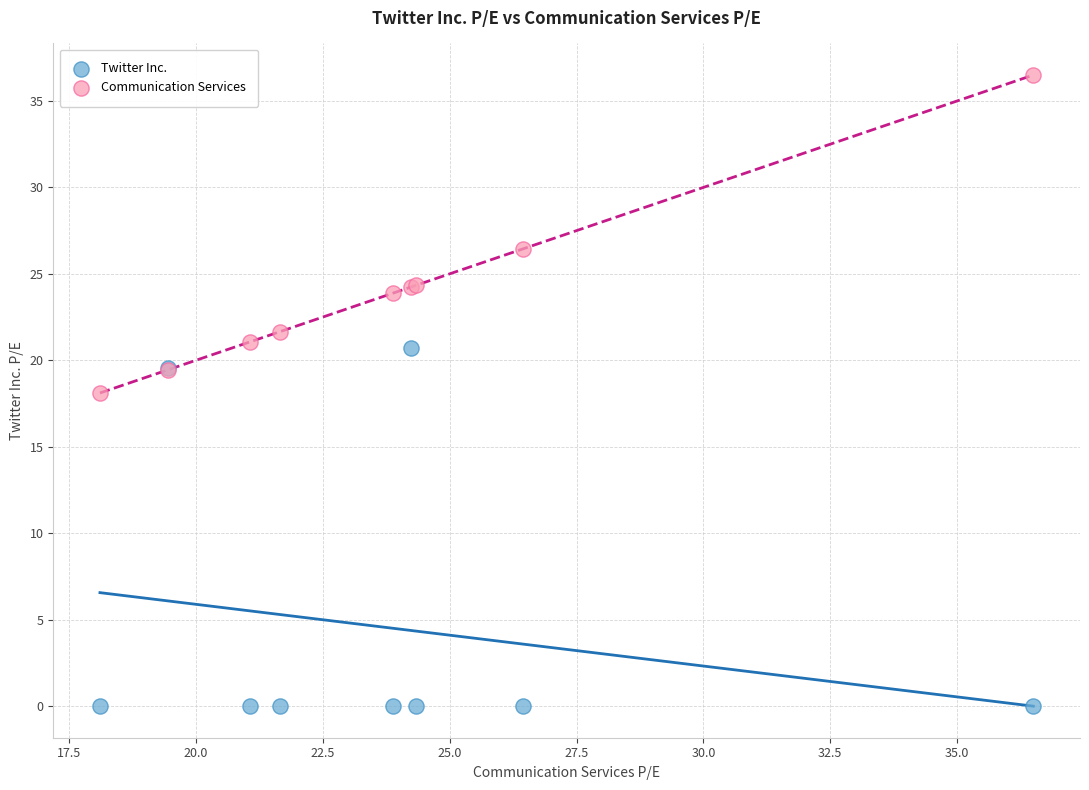

In the Twitter Inc. series, what Y value is closest to 10?

19.6